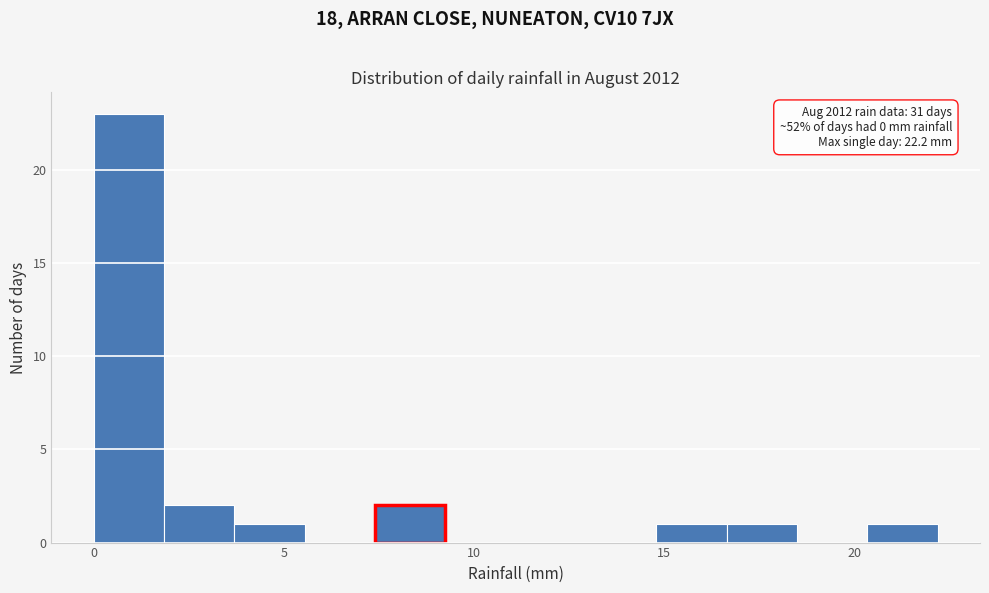

Read against the x-axis, roughly where is the centre of the tallest bar?

1.0